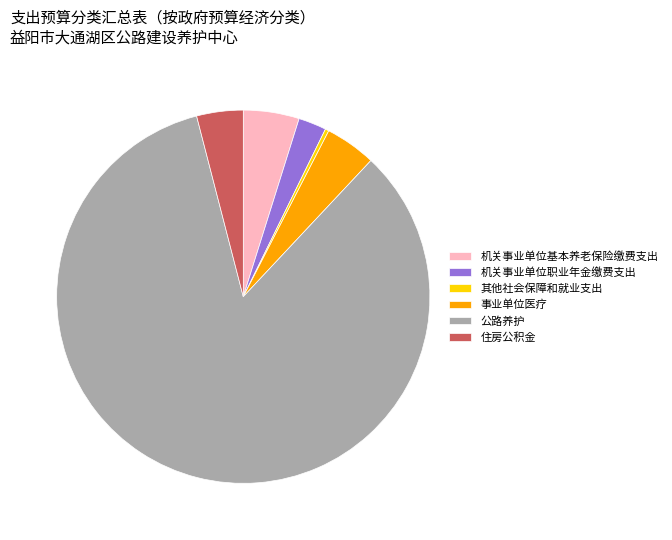

Which category has the biggest portion of the pie?

公路养护